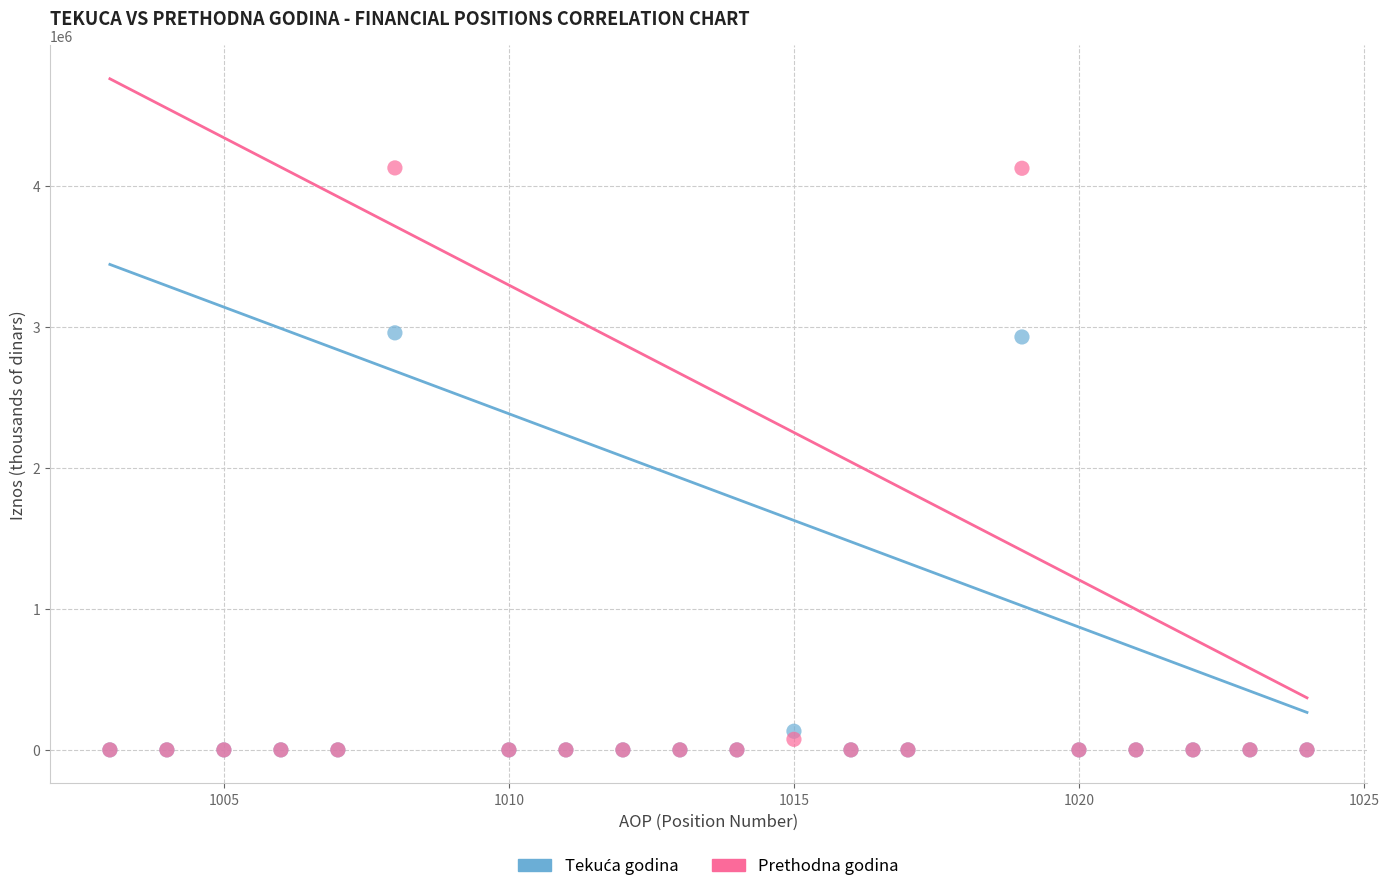

Which series contains the highest Y value?

Prethodna godina